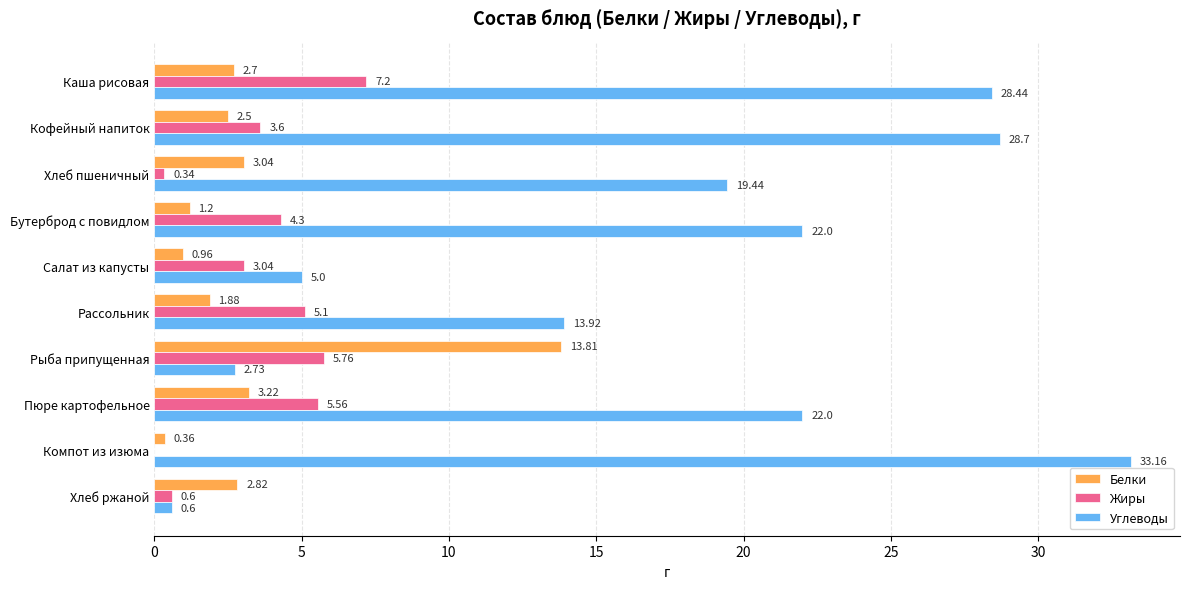

What is the sum of all Белки values?

32.5